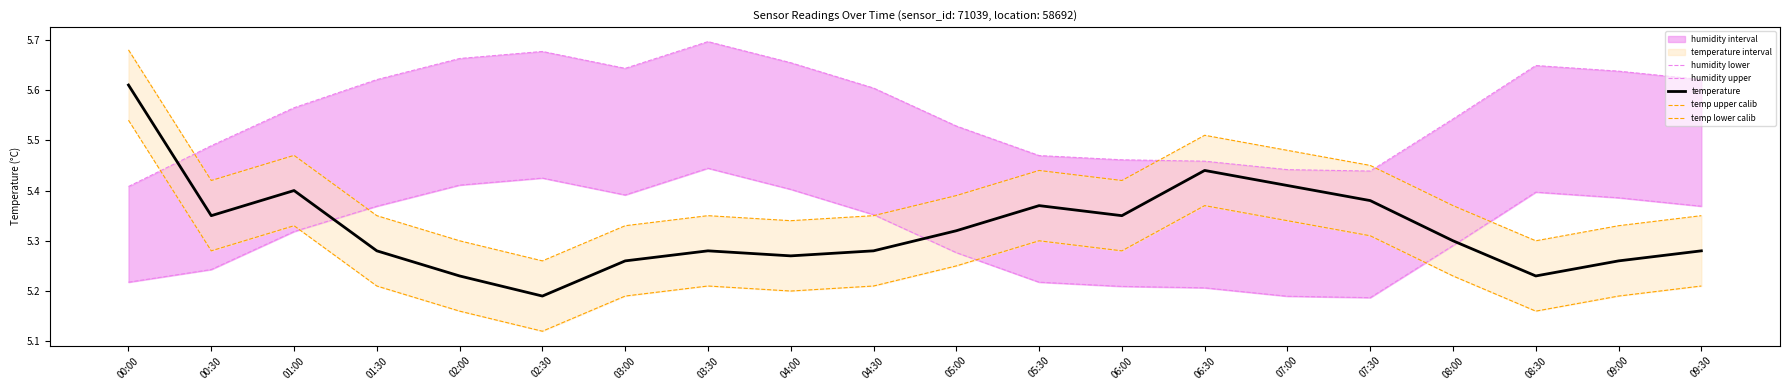

Reading left to right, list all the values displayed in this chart.

humidity lower: 5.2	5.2	5.3	5.4	5.4	5.4	5.4	5.4	5.4	5.4	5.3	5.2	5.2	5.2	5.2	5.2	5.3	5.4	5.4	5.4
humidity upper: 5.4	5.5	5.6	5.6	5.7	5.7	5.6	5.7	5.7	5.6	5.5	5.5	5.5	5.5	5.4	5.4	5.5	5.6	5.6	5.6
temperature: 5.6	5.3	5.4	5.3	5.2	5.2	5.3	5.3	5.3	5.3	5.3	5.4	5.3	5.4	5.4	5.4	5.3	5.2	5.3	5.3
temp upper calib: 5.7	5.4	5.5	5.3	5.3	5.3	5.3	5.3	5.3	5.3	5.4	5.4	5.4	5.5	5.5	5.5	5.4	5.3	5.3	5.3
temp lower calib: 5.5	5.3	5.3	5.2	5.2	5.1	5.2	5.2	5.2	5.2	5.2	5.3	5.3	5.4	5.3	5.3	5.2	5.2	5.2	5.2